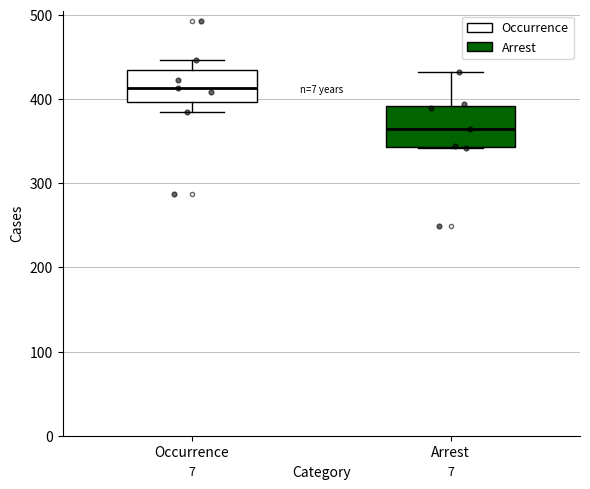

Reading left to right, read every box against the y-axis: the position of its median line, the range the box covers, and the ends of its whiskers. The values are not printed on the chart, so give them approximately, as read against the axis.

Occurrence: median 410, box 400 to 440, whiskers 390 to 450
Arrest: median 360, box 340 to 390, whiskers 340 to 430